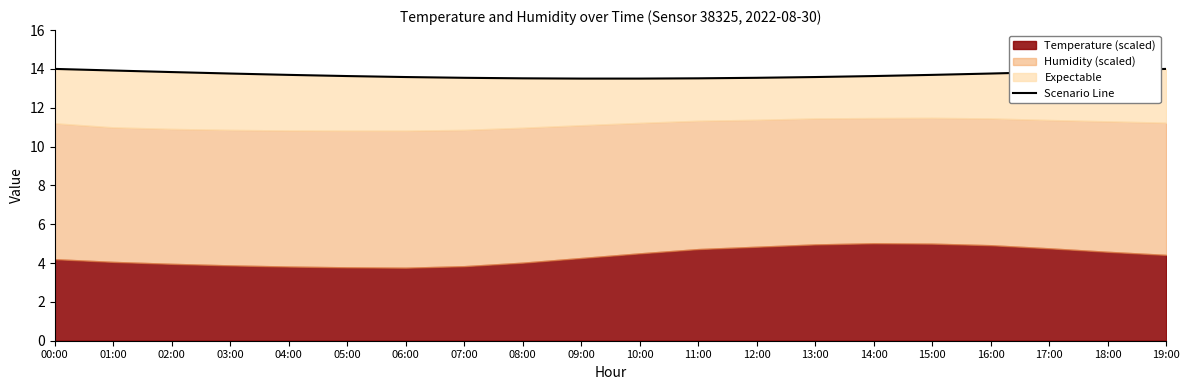

Reading left to right, list all the values displayed in this chart.

00:00=14.0	01:00=13.9	02:00=13.8	03:00=13.8	04:00=13.7	05:00=13.6	06:00=13.6	07:00=13.5	08:00=13.5	09:00=13.5	10:00=13.5	11:00=13.5	12:00=13.5	13:00=13.6	14:00=13.6	15:00=13.7	16:00=13.8	17:00=13.8	18:00=13.9	19:00=14.0